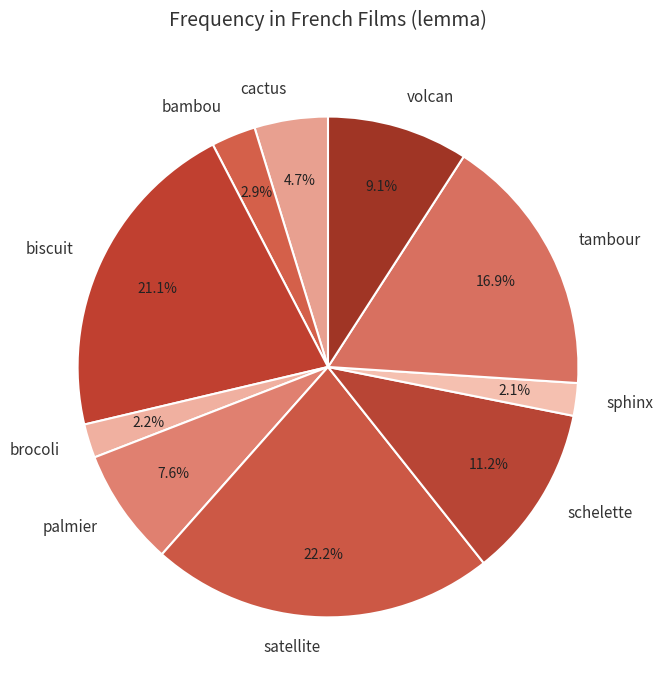

How many slices are in this pie chart?

10